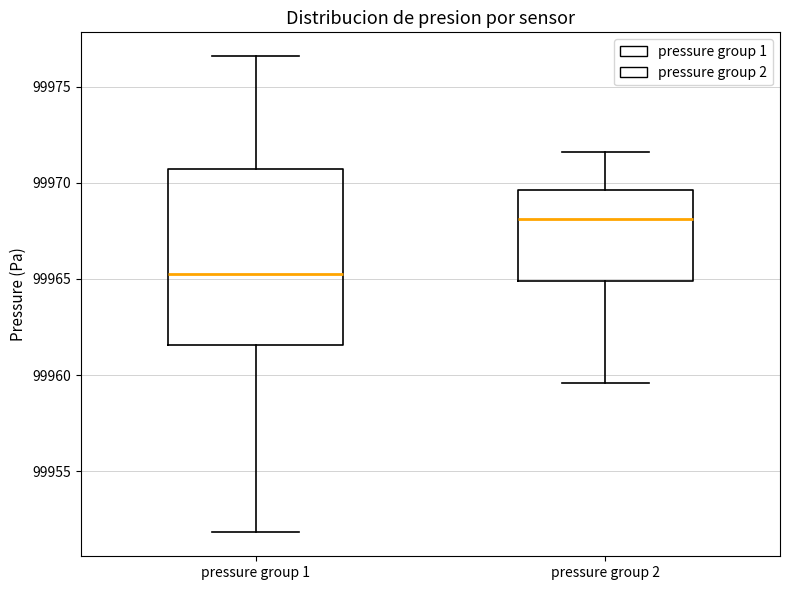

Reading left to right, transcribe this box plot: for each box, give where its median line is, the range the box spans, and where its two whiskers end, as read against the y-axis. The values are not printed on the chart, so give them approximately, as read against the axis.

pressure group 1: median 99965.5, box 99961.5 to 99970.5, whiskers 99952.0 to 99976.5
pressure group 2: median 99968.0, box 99965.0 to 99969.5, whiskers 99959.5 to 99971.5